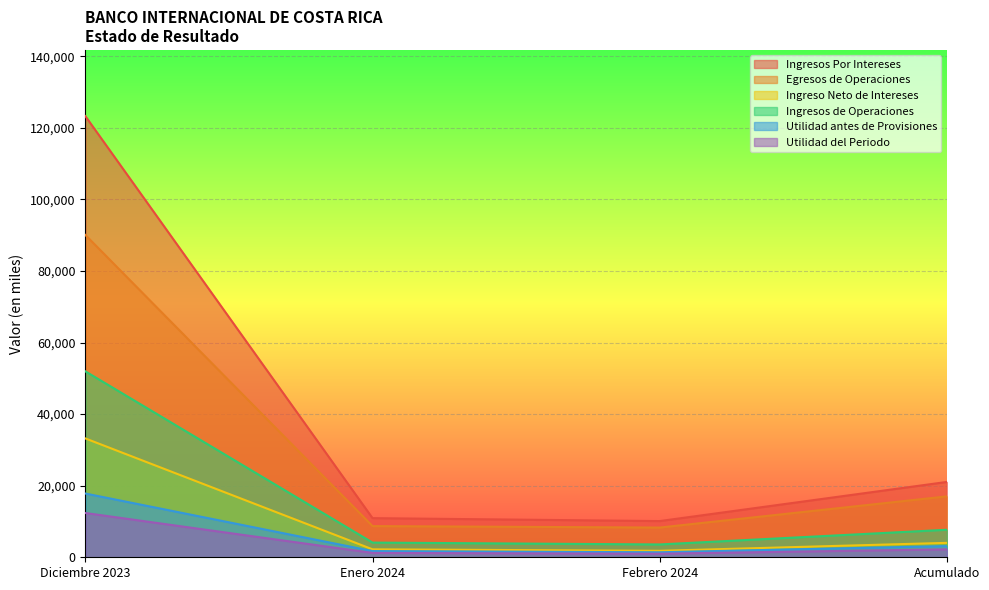

What are all the series names shown in the legend?

Ingresos Por Intereses, Egresos de Operaciones, Ingreso Neto de Intereses, Ingresos de Operaciones, Utilidad antes de Provisiones, Utilidad del Periodo